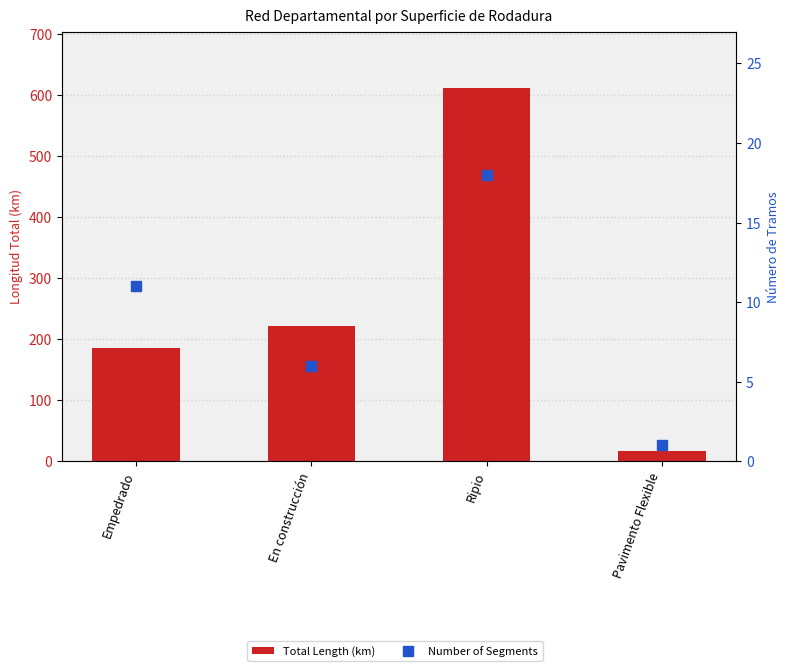

At which label does Total Length (km) first exceed 221?

En construcción